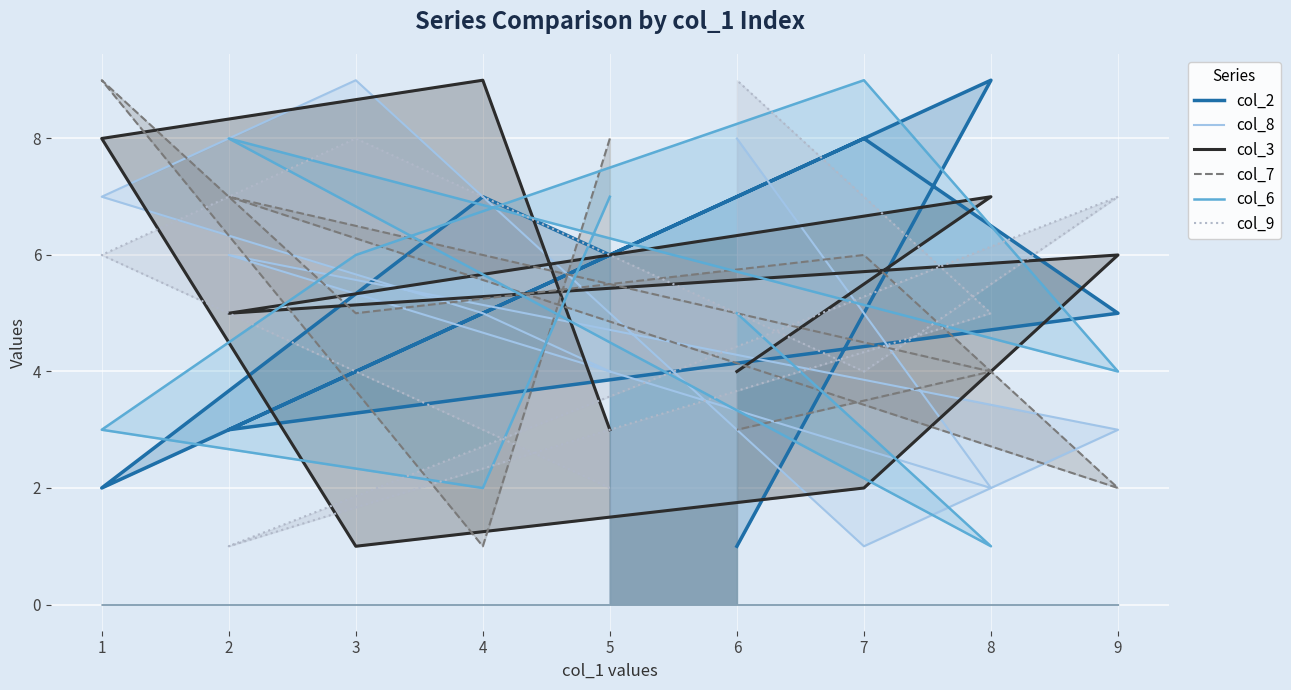

What is the value of the col_9 point at the 7th from the left?

1